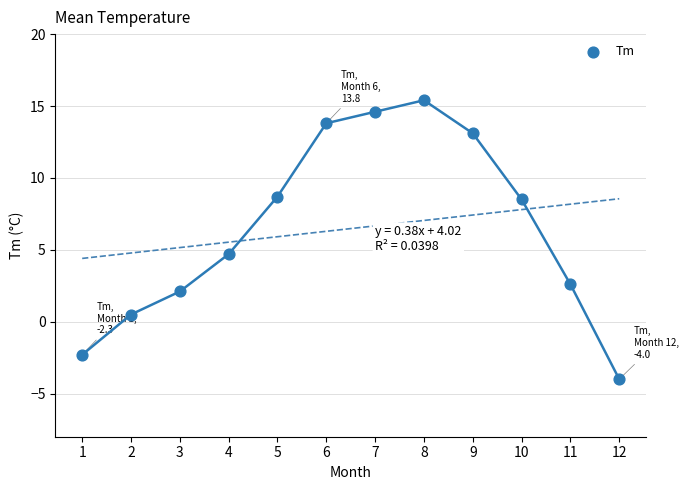

What Y value in the scatter plot is closest to 5?

4.7